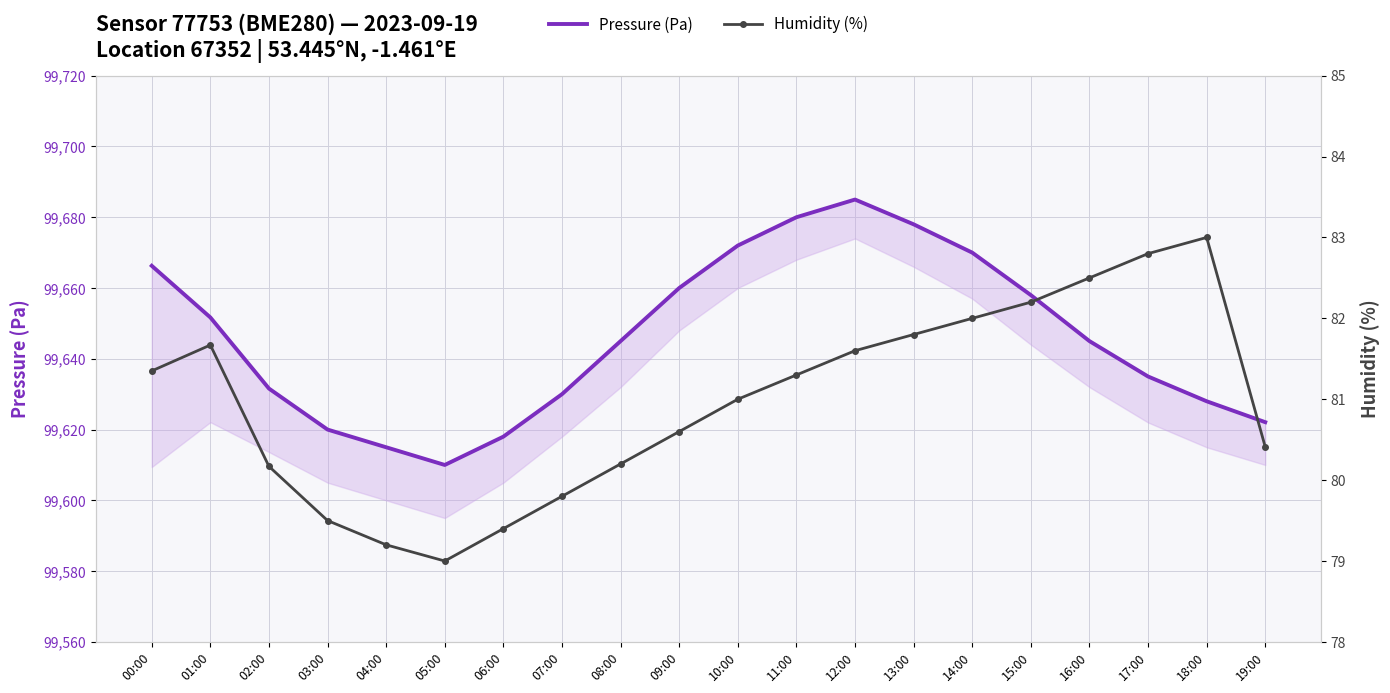

What is the difference between the second highest and minimum values in the Pressure (Pa) series?

70.0